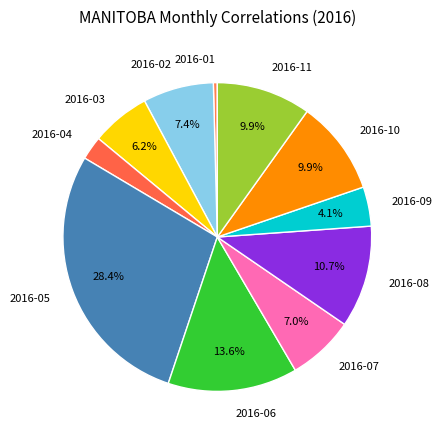

Is 2016-06 the majority of the pie?

No